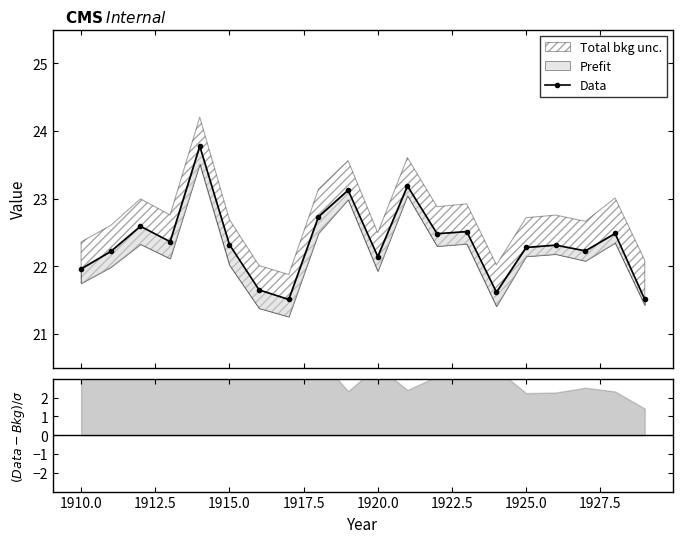

How many data points does each series have?

20